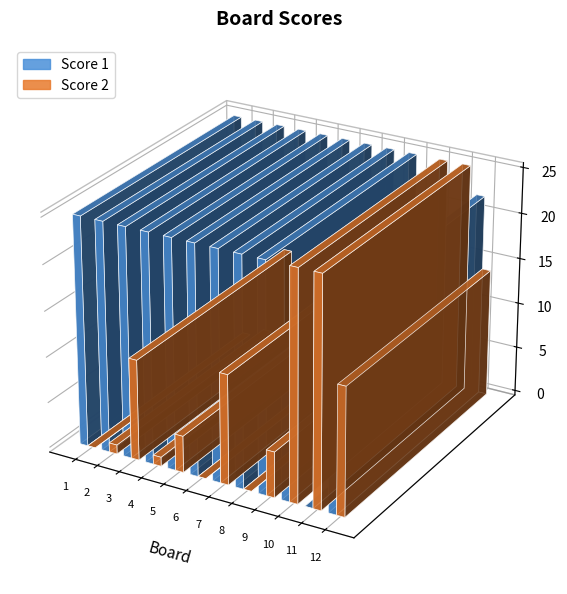

How many data points does each series have?

12